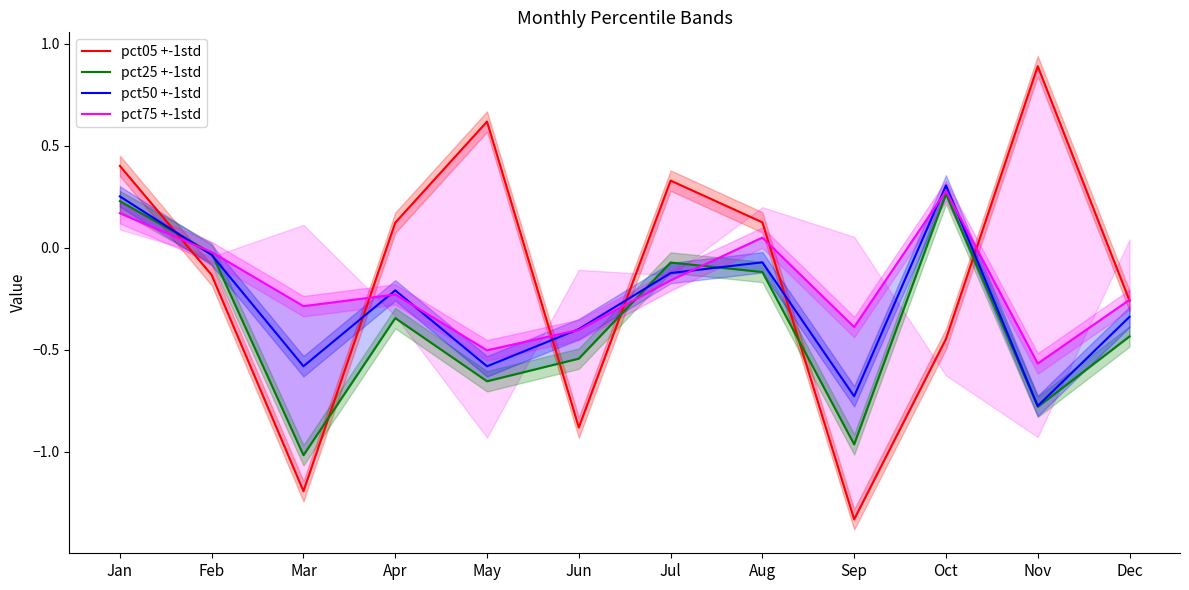

True or false: pct75 +-1std has a value of -0.7 at Jun.

False